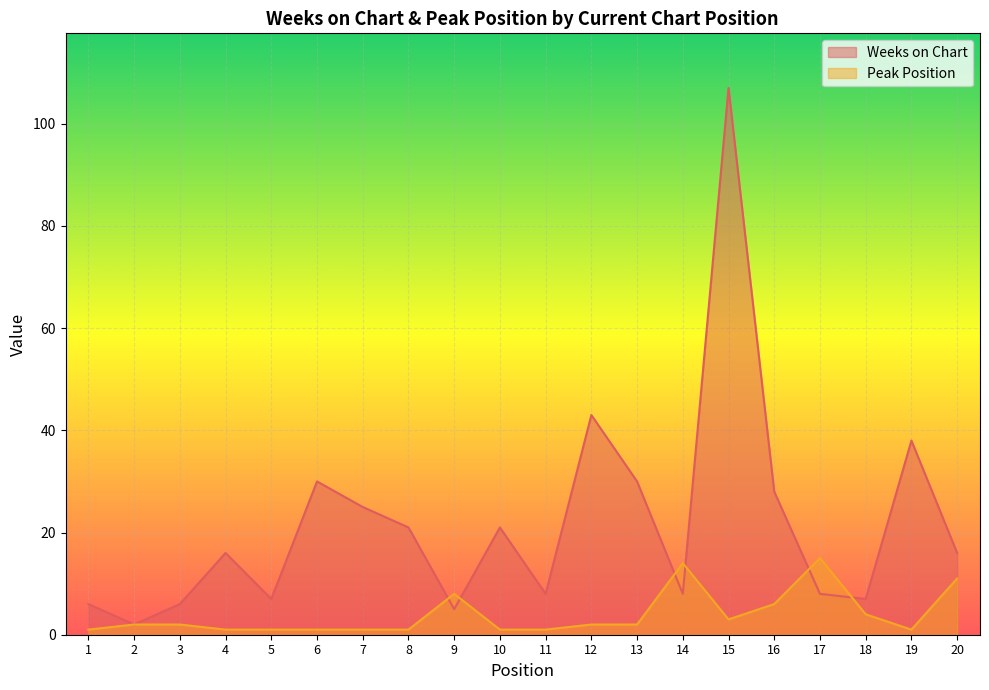

At which category does Weeks on Chart reach its first local peak?

4